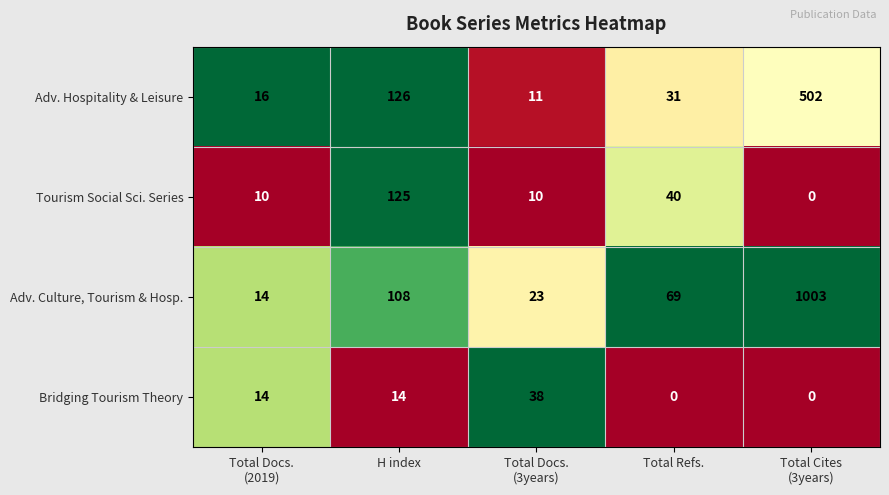

At how many categories does at least one series exceed 0?

5